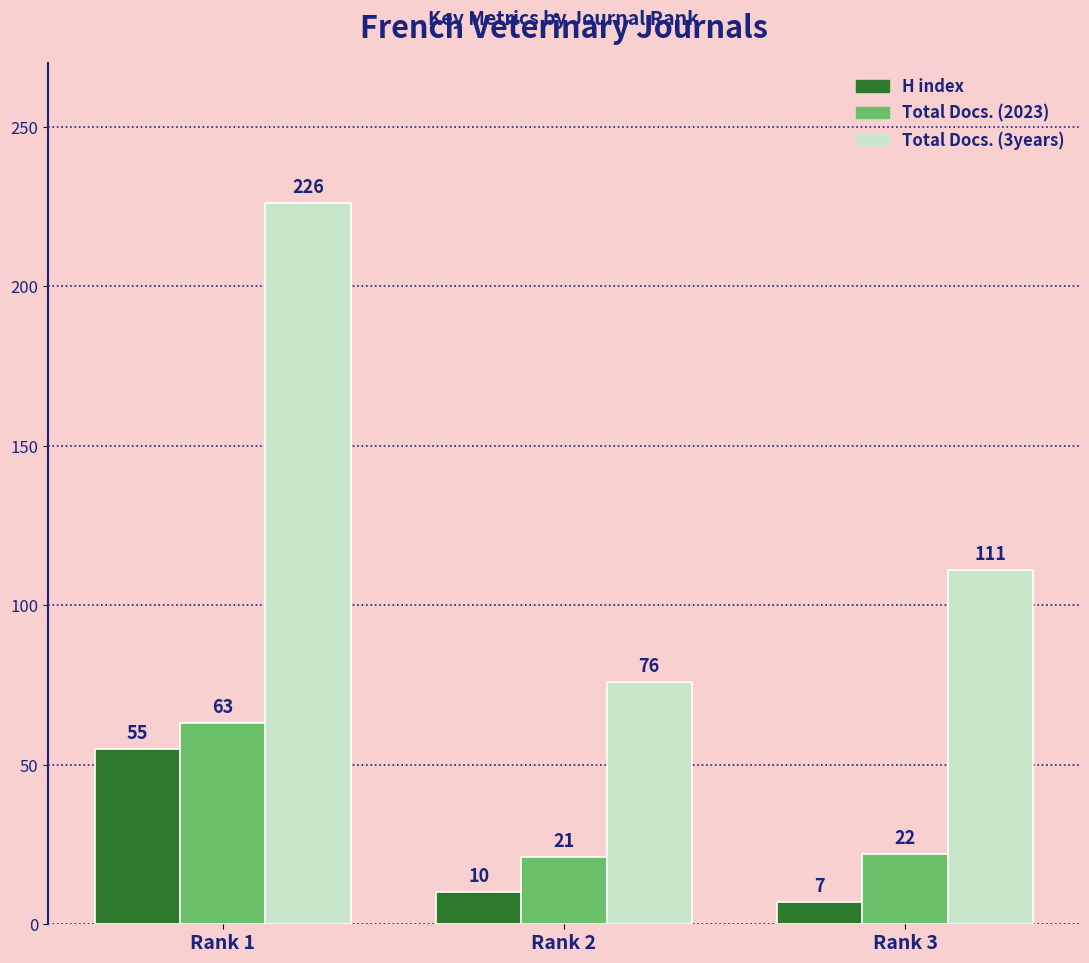

What is the spread (max minus min) of values at Rank 2?

66